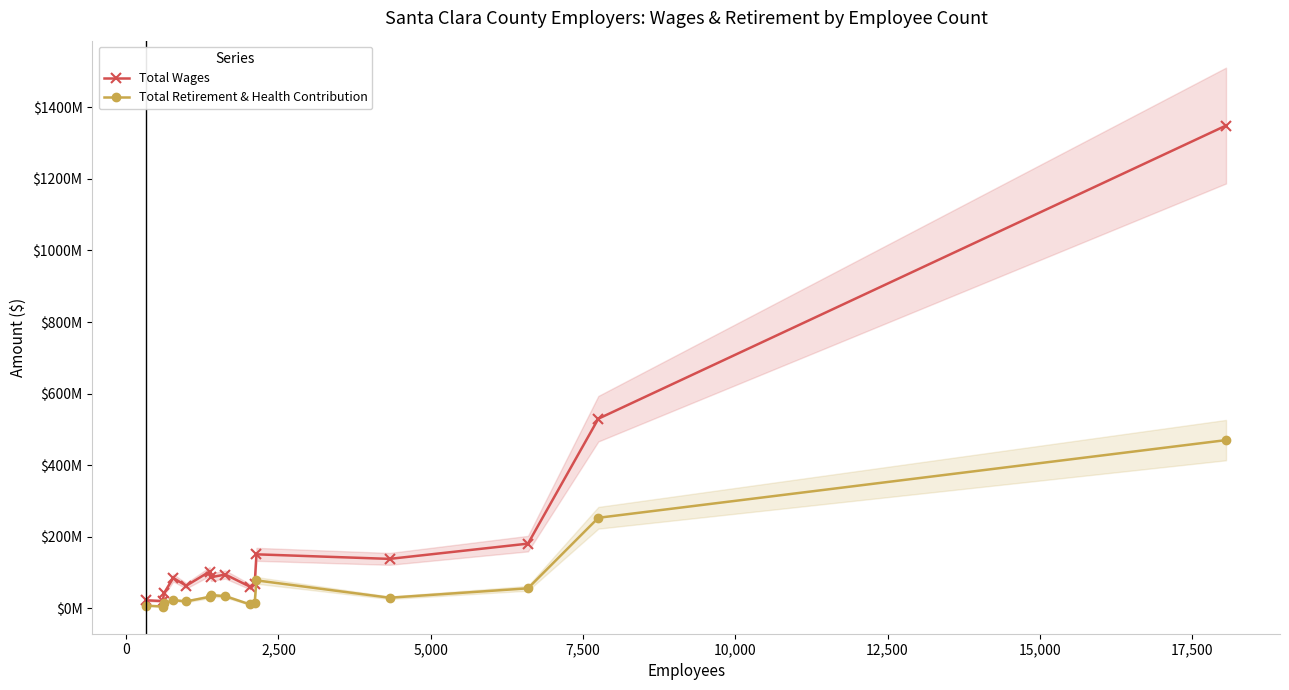

What is the minimum value for Total Wages?

20249561.0